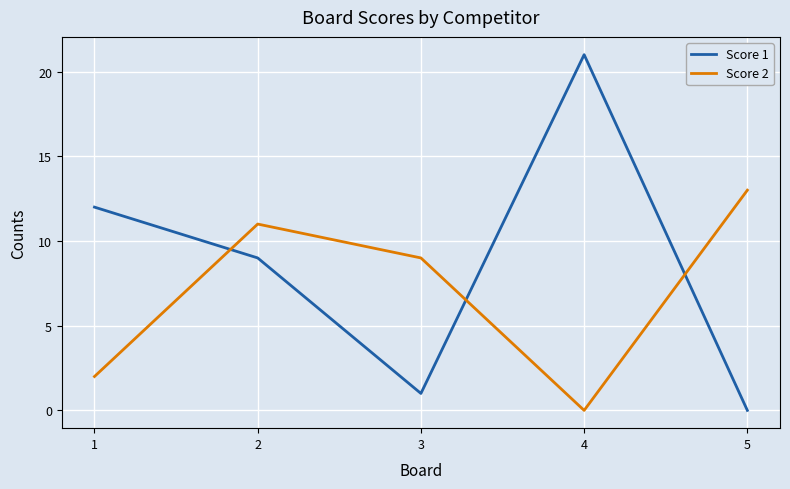

Rank the series at 2 from highest to lowest value.

Score 2, Score 1